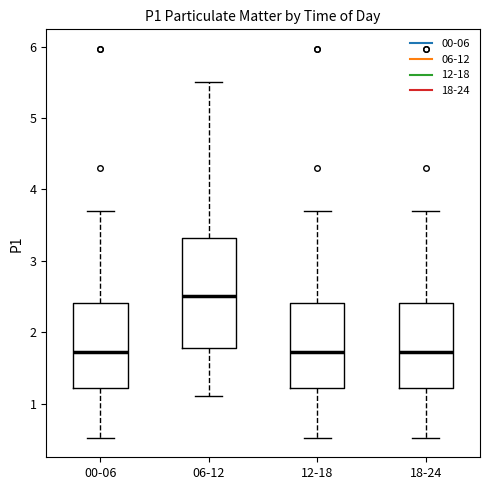

Reading left to right, transcribe this box plot: for each box, give where its median line is, the range the box spans, and where its two whiskers end, as read against the y-axis. The values are not printed on the chart, so give them approximately, as read against the axis.

00-06: median 1.7, box 1.2 to 2.4, whiskers 0.5 to 3.7
06-12: median 2.5, box 1.8 to 3.3, whiskers 1.1 to 5.5
12-18: median 1.7, box 1.2 to 2.4, whiskers 0.5 to 3.7
18-24: median 1.7, box 1.2 to 2.4, whiskers 0.5 to 3.7